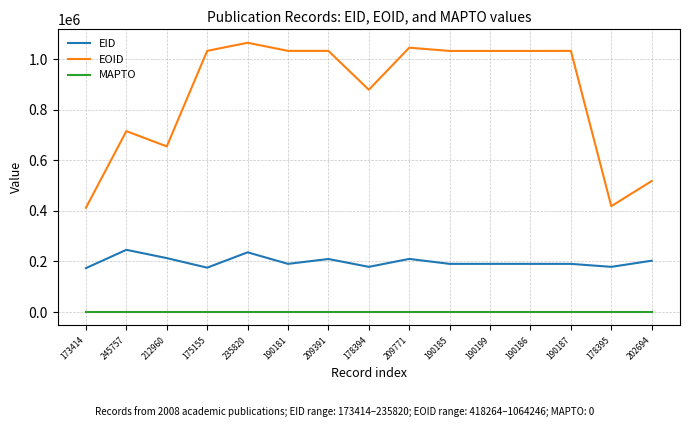

True or false: EOID and MAPTO cross at least once.

False